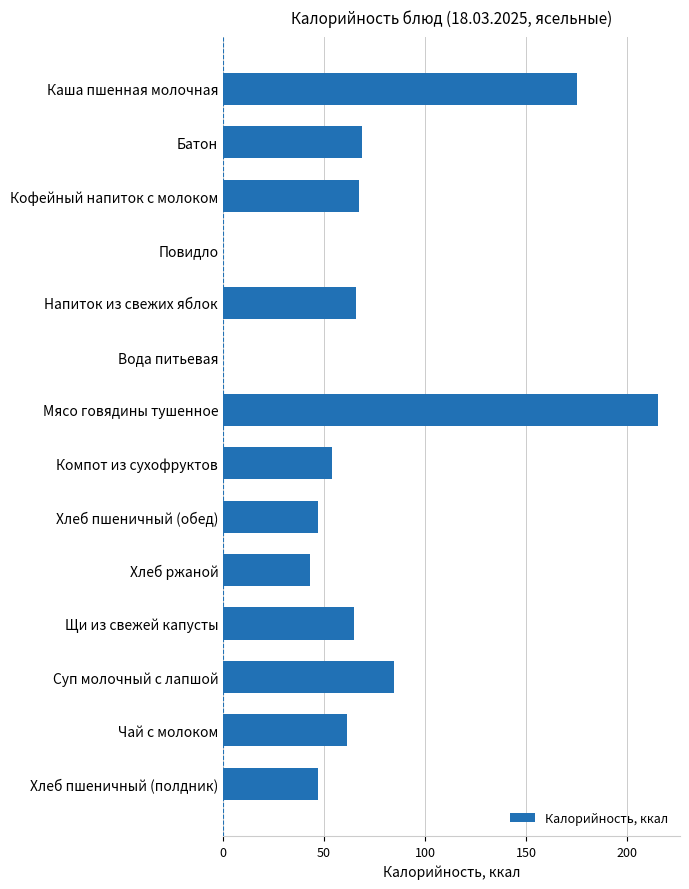

Where is the data nearest to the value 107?

Суп молочный с лапшой